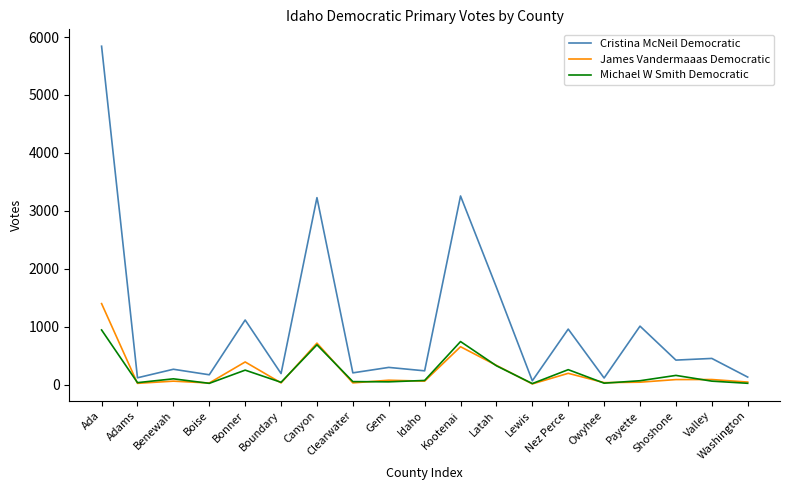

List the series in order of their peak value, lowest first.

Michael W Smith Democratic, James Vandermaaas Democratic, Cristina McNeil Democratic